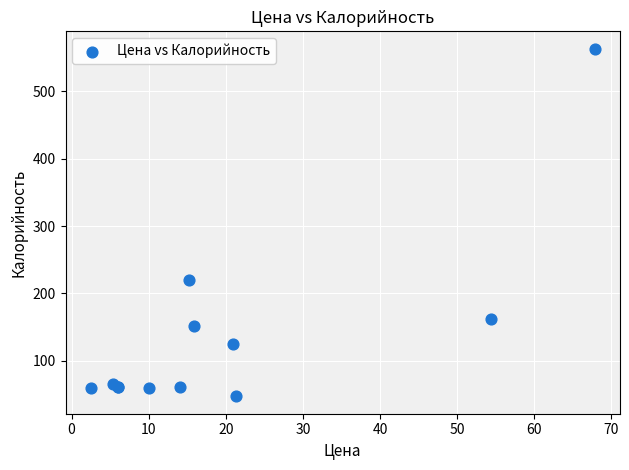

What Y value in the scatter plot is closest to 305?

220.4